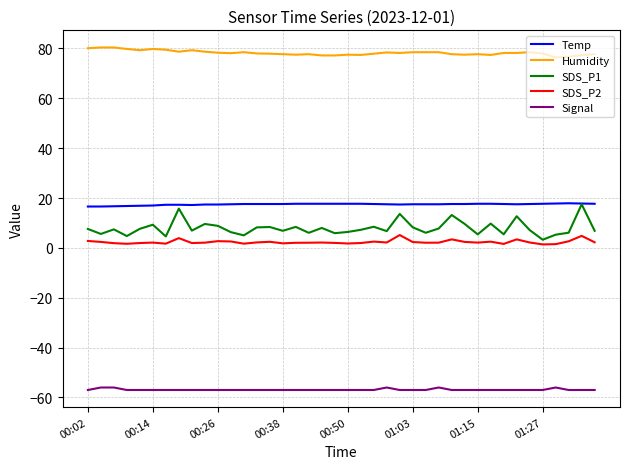

True or false: Humidity and Signal cross at least once.

False